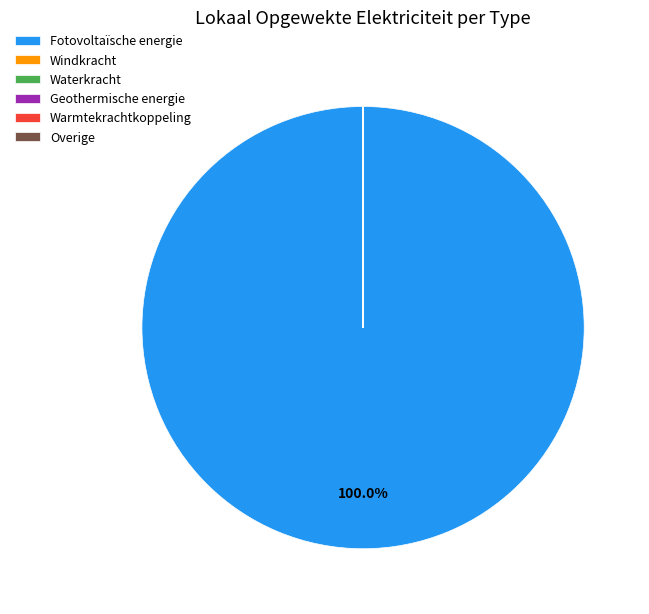

Is there a majority slice in this chart?

Yes